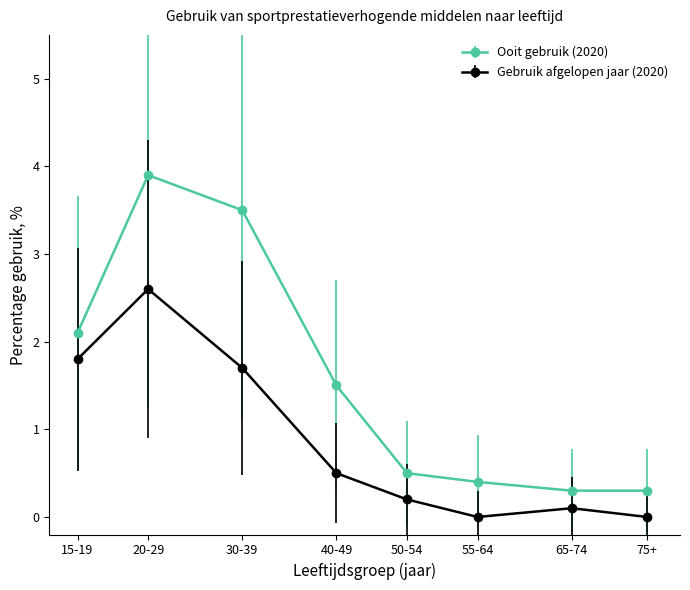

The value of Ooit gebruik (2020) at 75+ is 0.5. True or false?

False